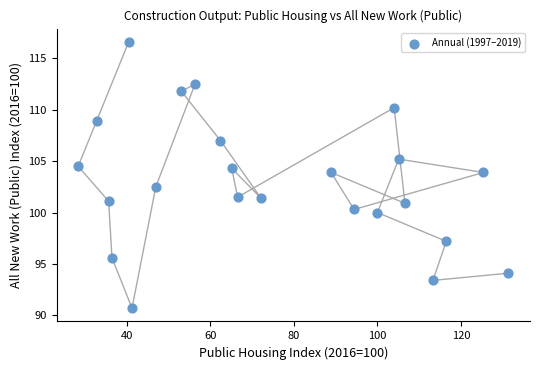

What Y value in the scatter plot is closest to 103?

102.5